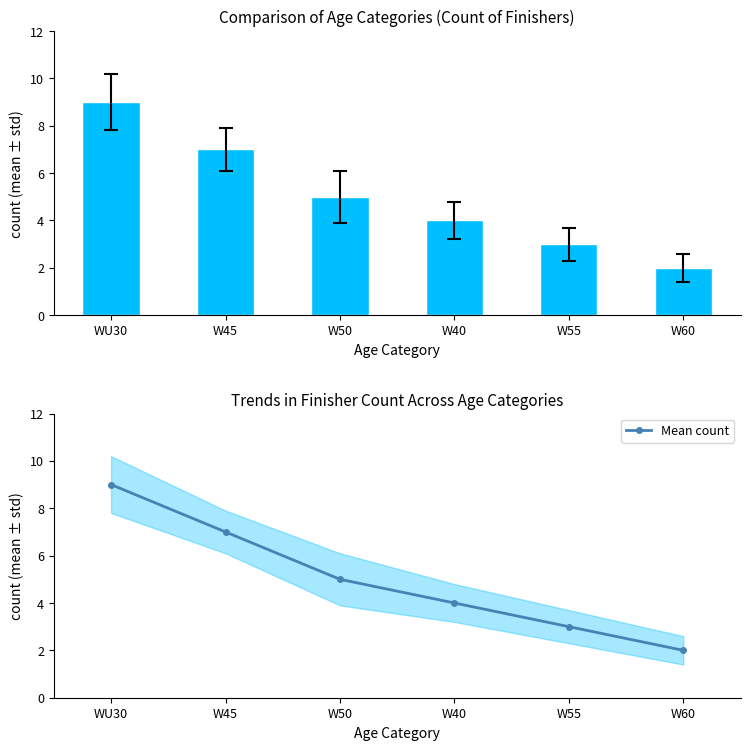

Which label corresponds to the largest value in the chart?

WU30